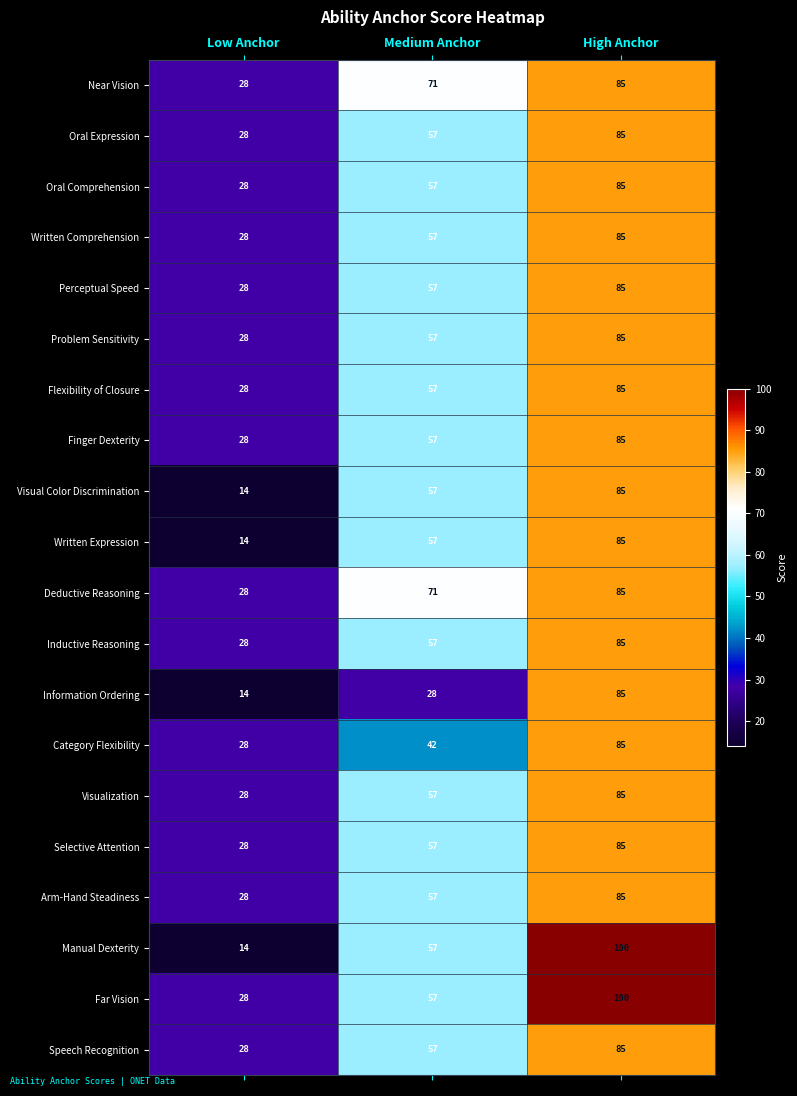

What is the spread (max minus min) of values at Low Anchor?

14